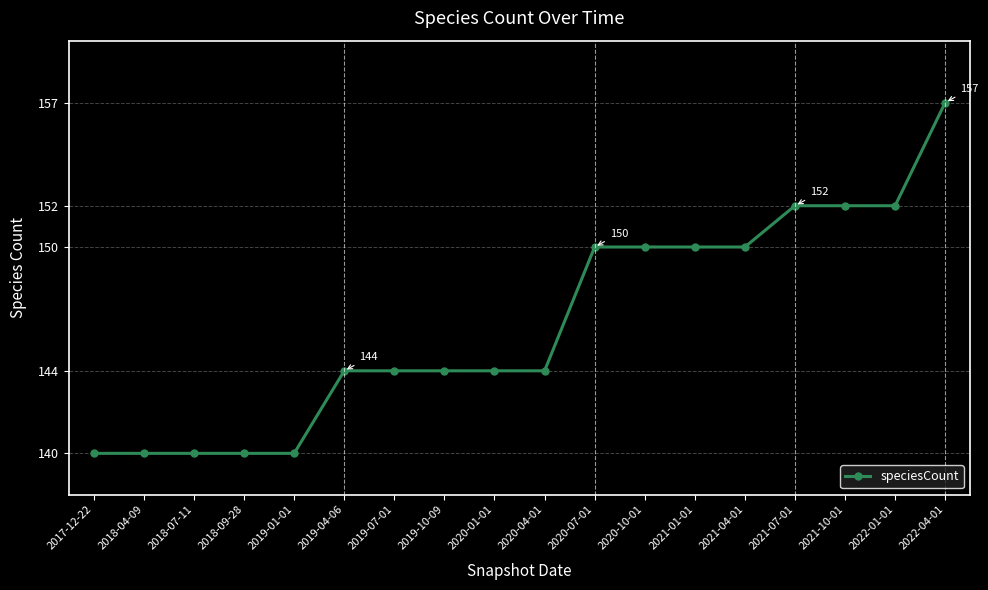

Approximately how many times larger is the value at 2020-01-01 compared to 2020-10-01?

1.0